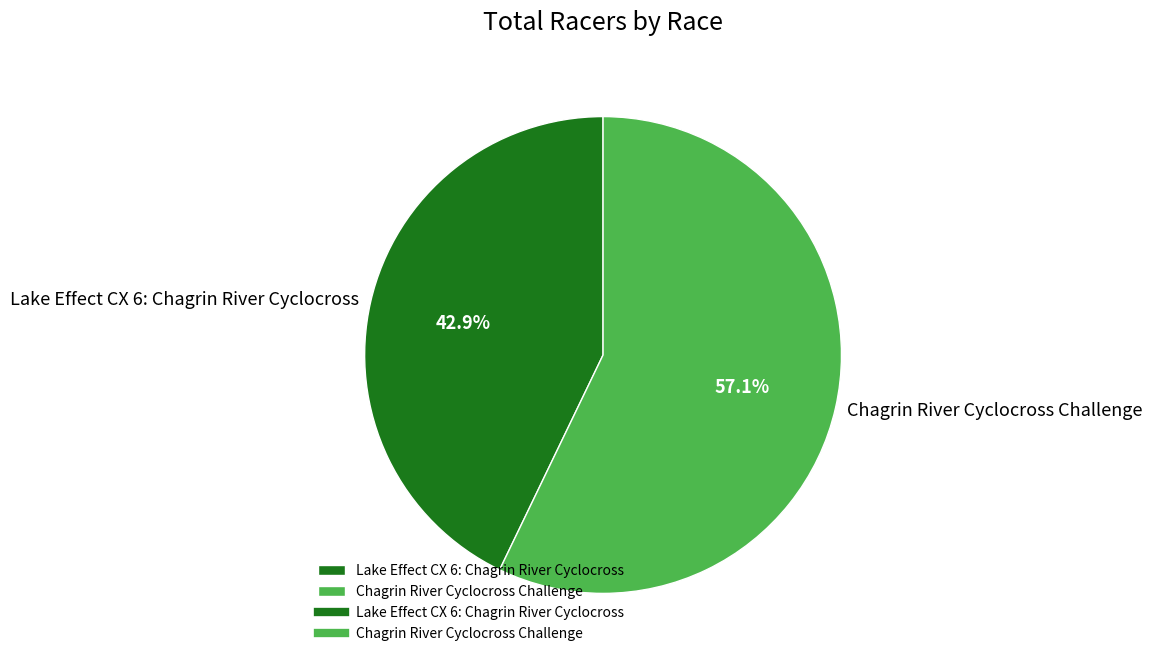

What is the smallest slice in the pie chart?

Lake Effect CX 6: Chagrin River Cyclocross